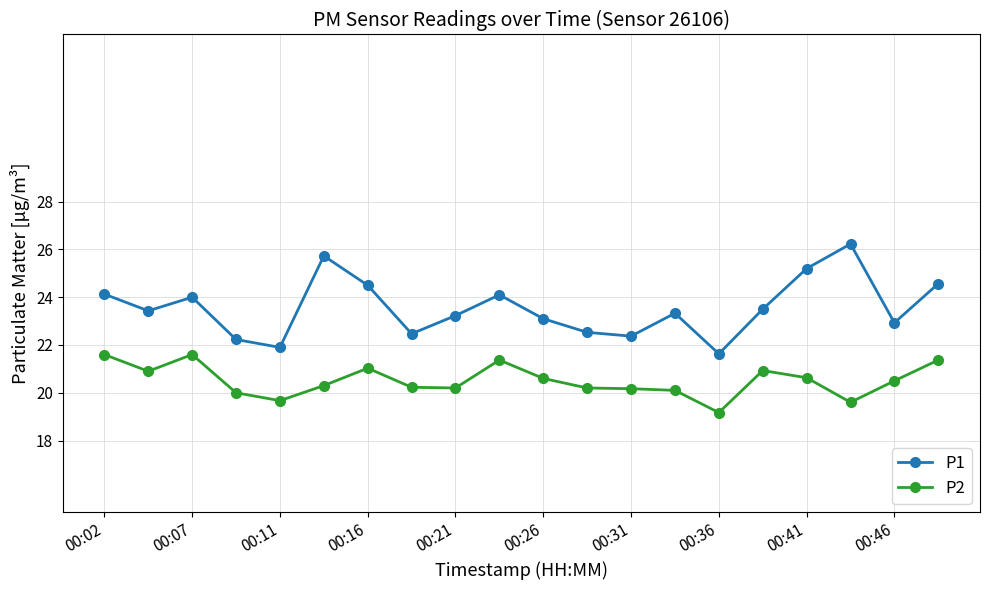

List the series in order of their overall mean, lowest first.

P2, P1